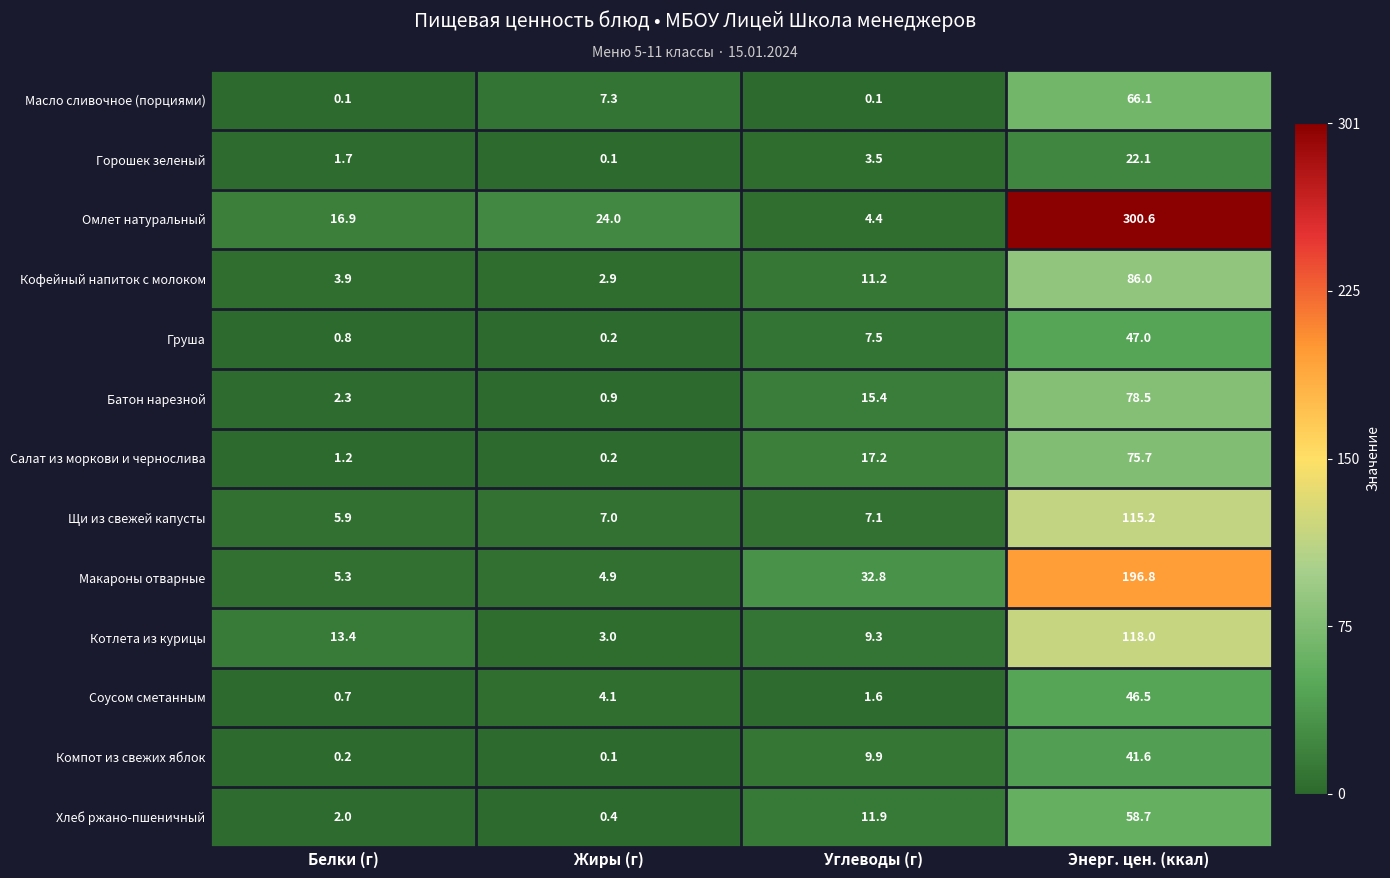

At Белки (г), list the series in order from smallest to largest.

Масло сливочное (порциями), Компот из свежих яблок, Соусом сметанным, Груша, Салат из моркови и чернослива, Горошек зеленый, Хлеб ржано-пшеничный, Батон нарезной, Кофейный напиток с молоком, Макароны отварные, Щи из свежей капусты, Котлета из курицы, Омлет натуральный